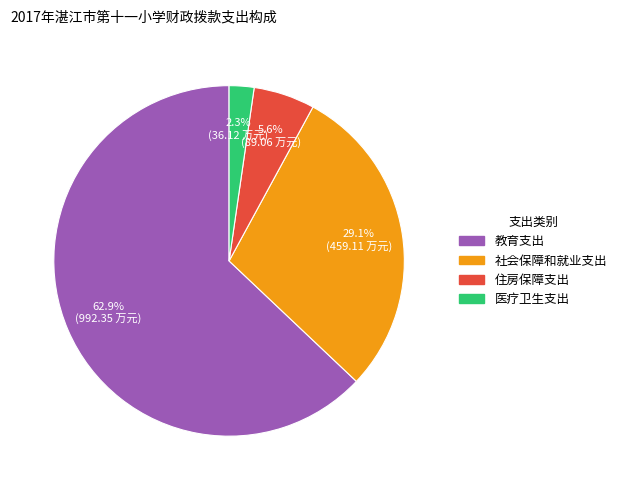

Which category has the biggest portion of the pie?

教育支出